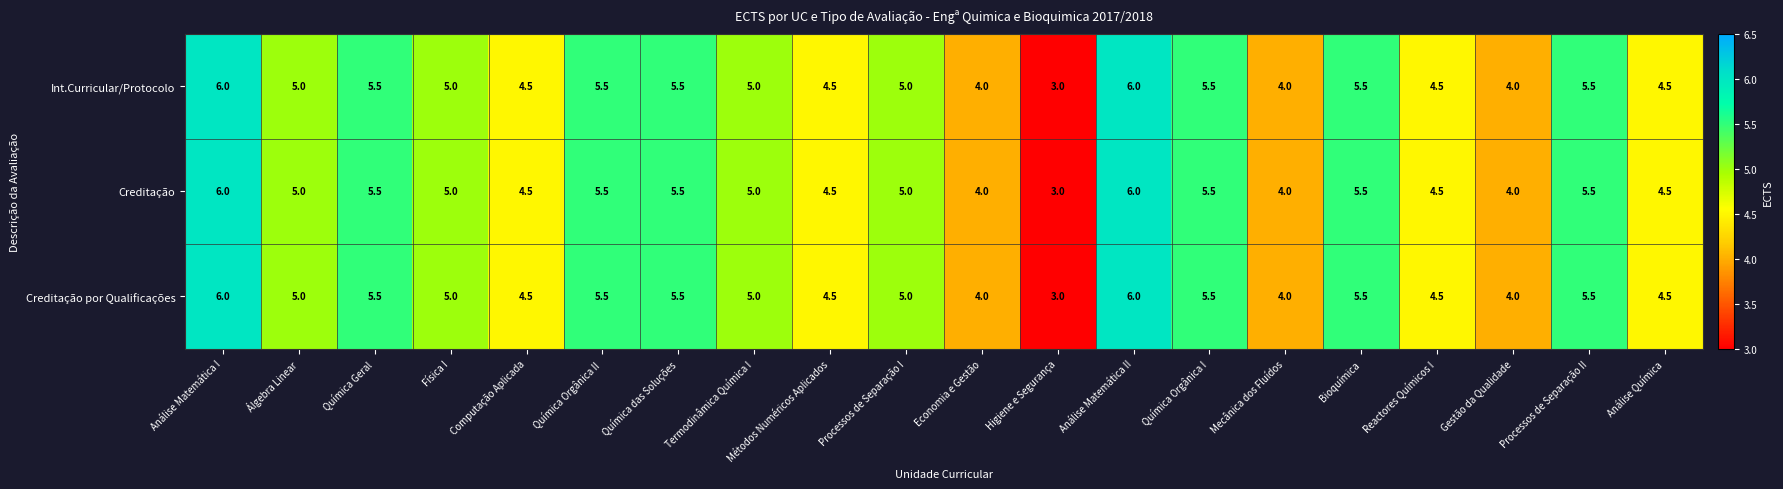

What is the maximum value shown in the chart?

6.0